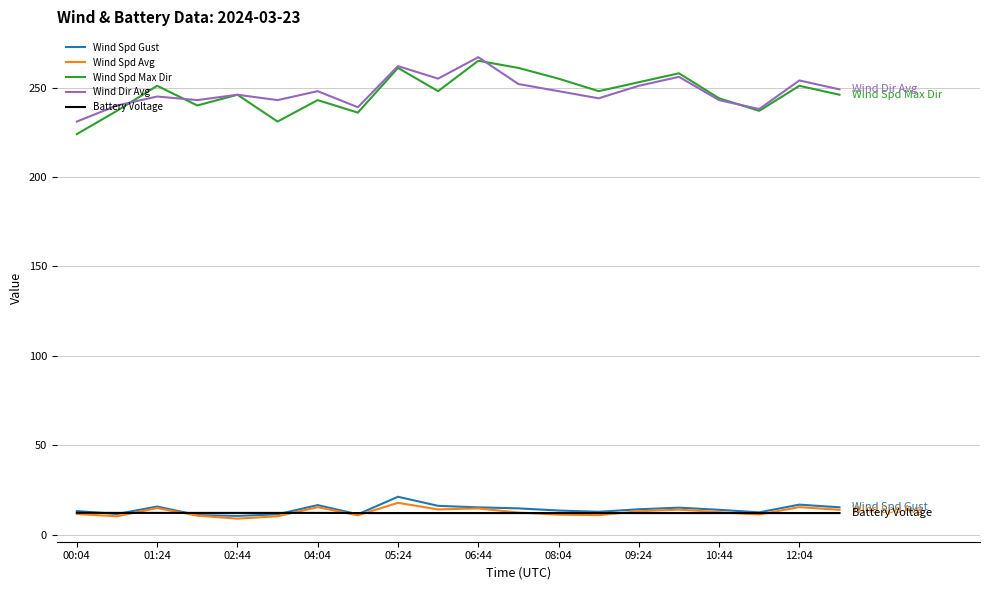

What is the maximum value shown in the chart?

267.0